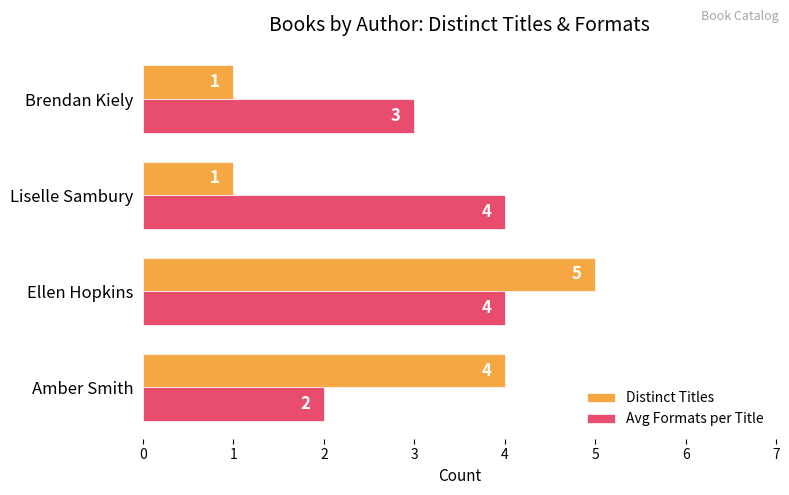

Is it true that Distinct Titles equals 8 at Ellen Hopkins?

False